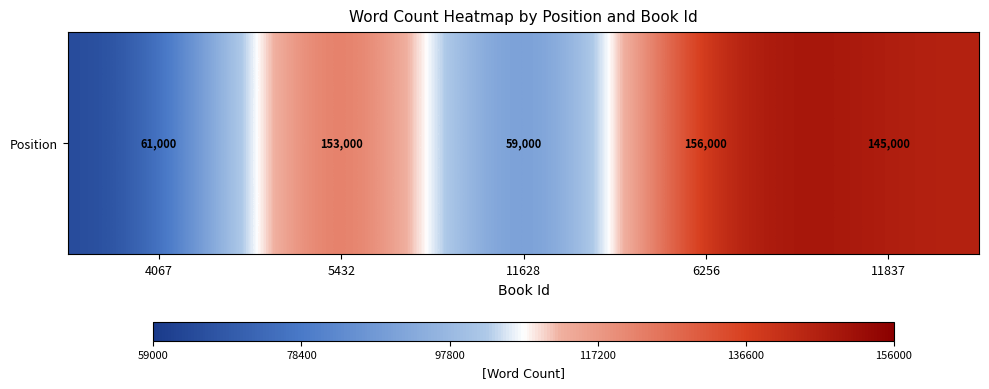

What is the difference between the values at 5432 and 4067?

92000